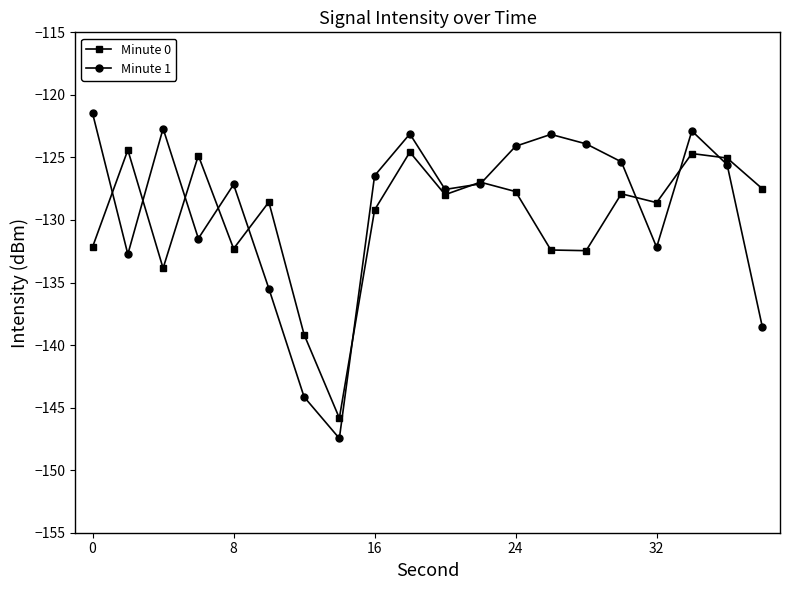

What is the value of the Minute 0 point at the 5th from the left?

-132.3